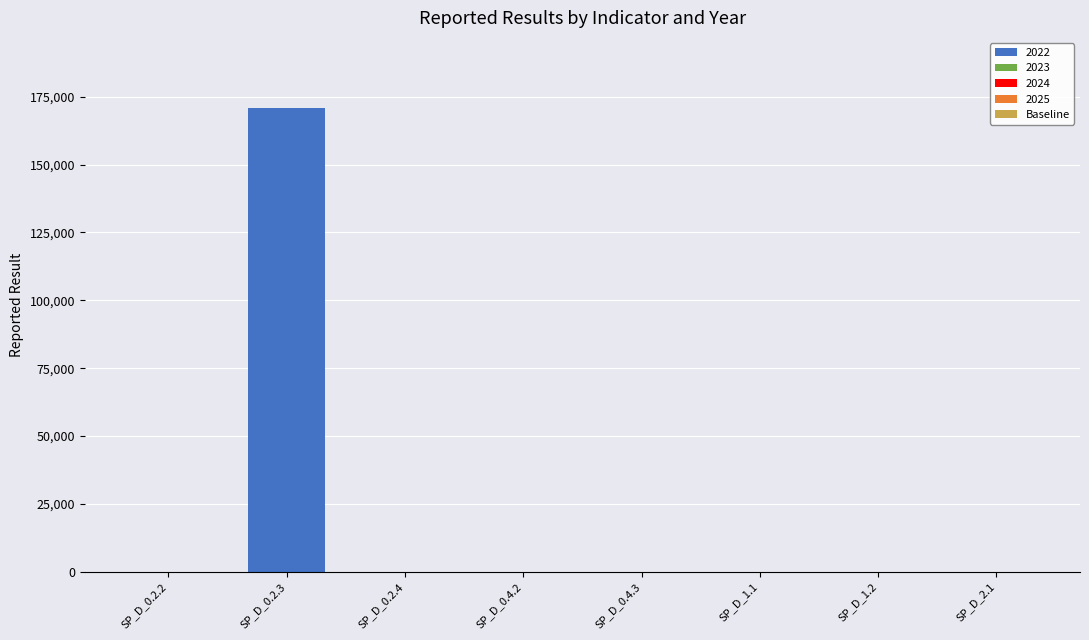

Are the bars horizontal?

No